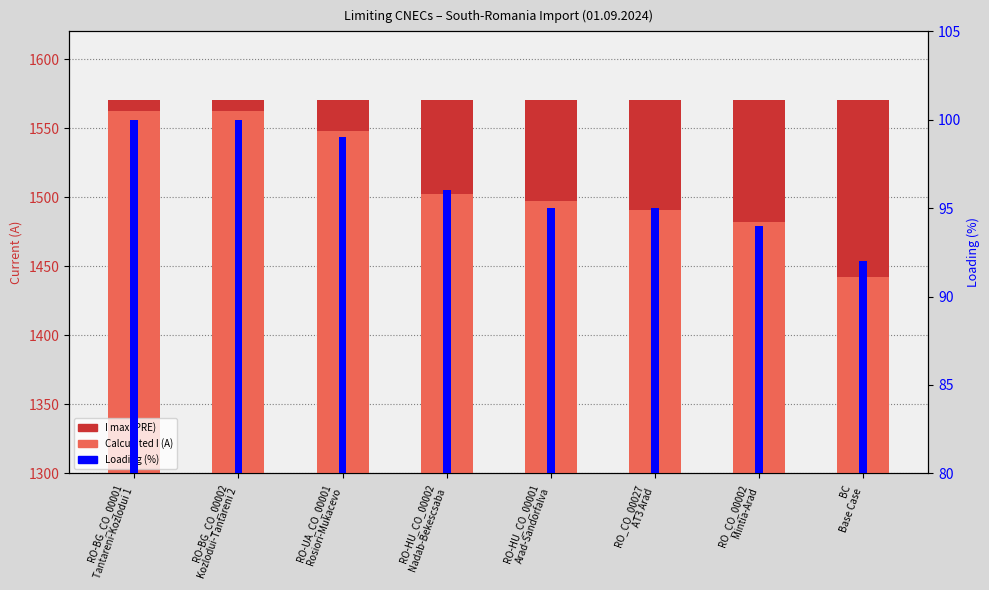

What is the difference between the maximum and minimum values in the Calculated I (A) series?

120